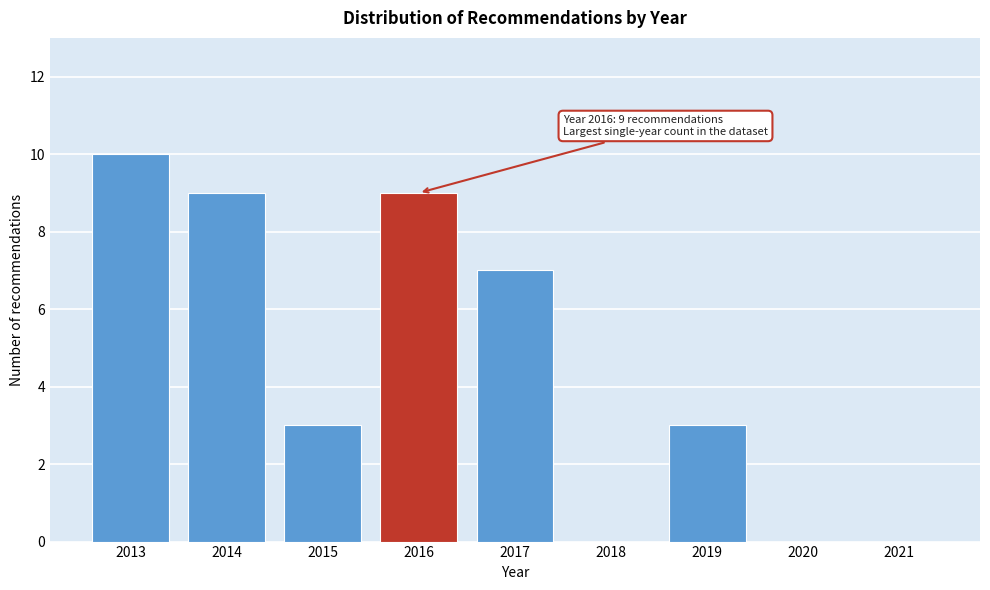

Reading left to right, transcribe all the data shown in this chart.

2013=10	2014=9	2015=3	2016=9	2017=7	2018=0	2019=3	2020=0	2021=0